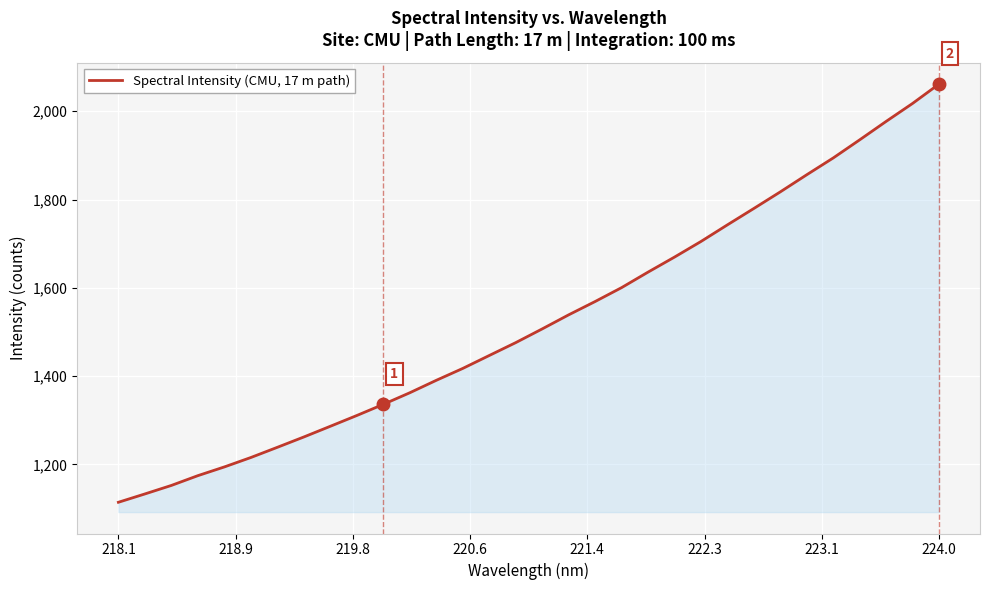

What is the greatest value displayed?

2061.6